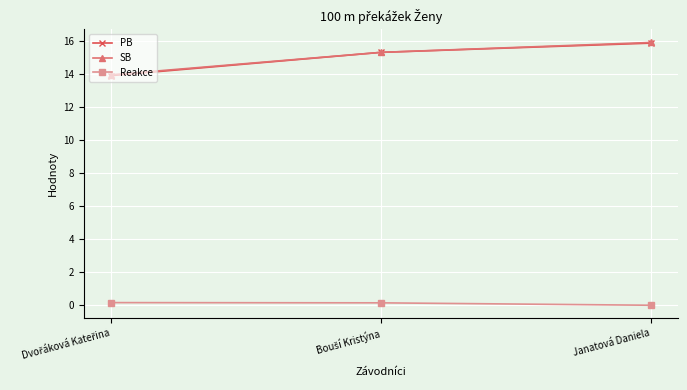

At how many categories does at least one series exceed 11?

3